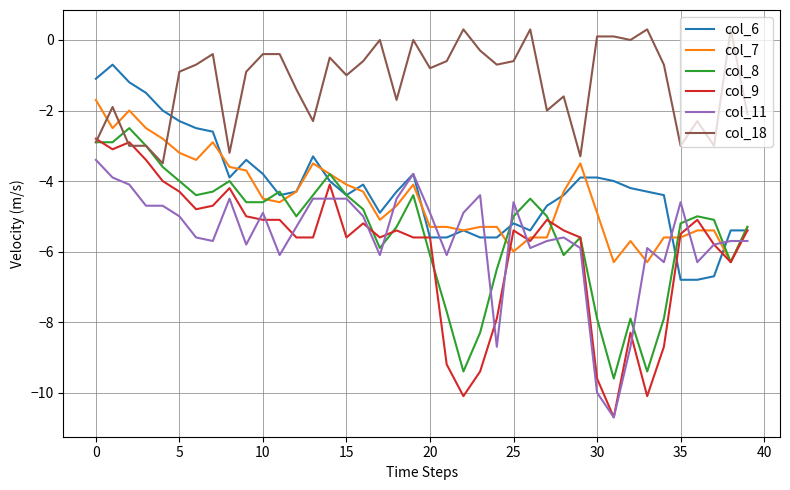

What is the sum of all col_7 values?

-179.7